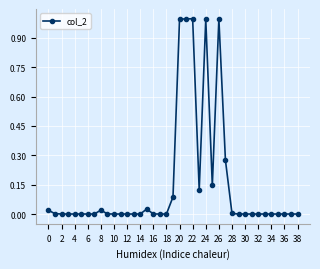

What is the greatest value displayed?

1.0